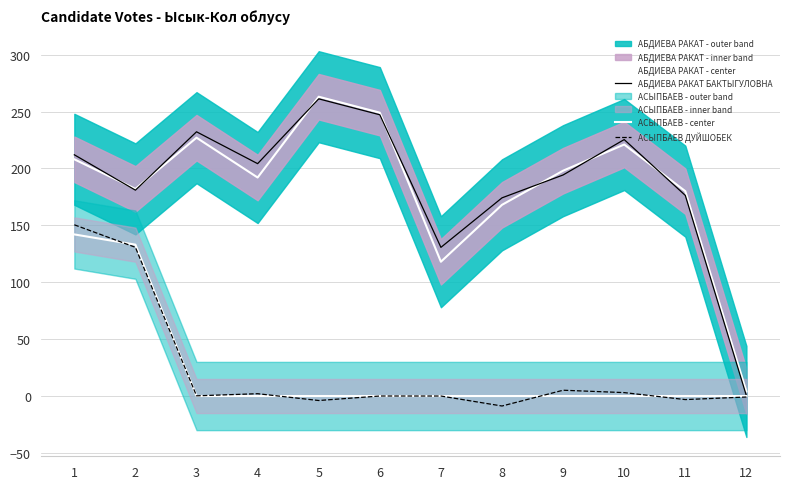

How many lines are shown in the chart?

4